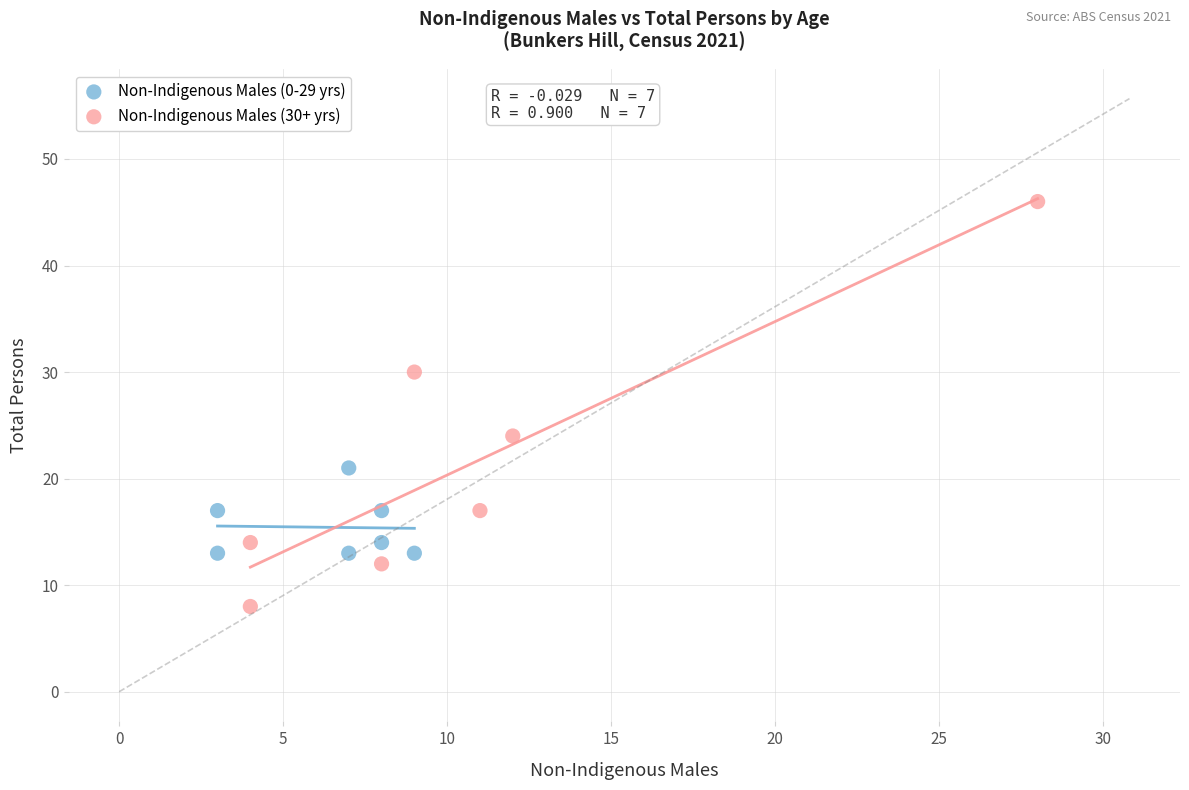

Which series has the largest Y range (max minus min)?

Non-Indigenous Males (30+ yrs)